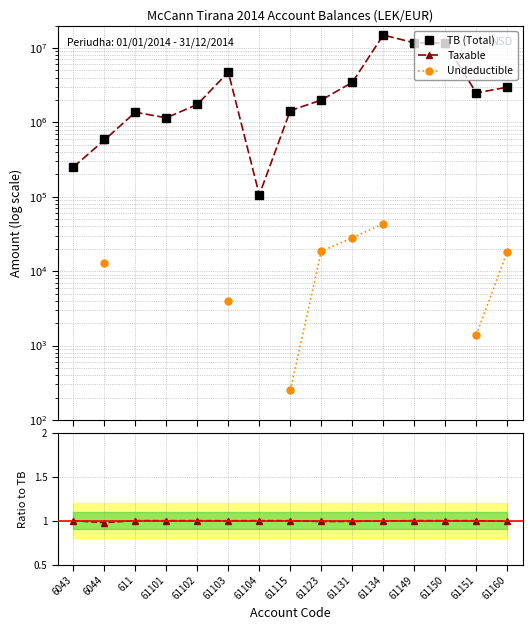

What is the difference between the highest and lowest values at 61123?

2010362.2